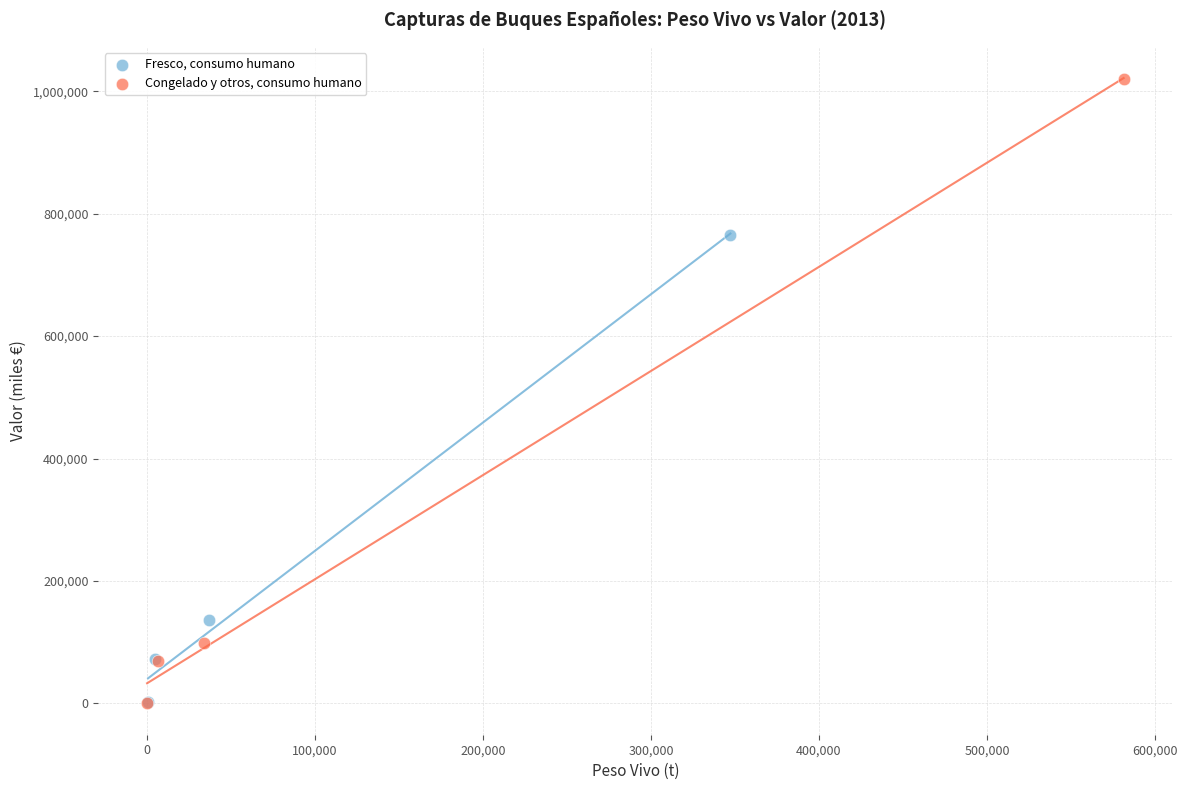

Which series has the widest spread of Y values?

Congelado y otros, consumo humano